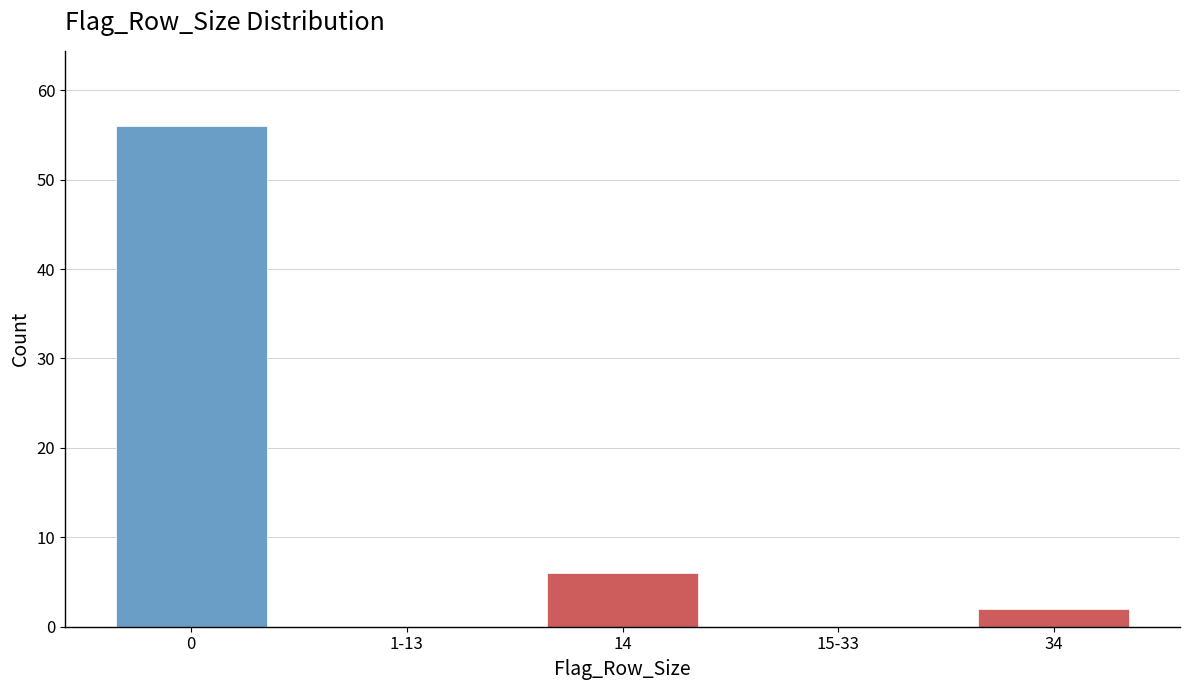

Reading left to right, what are all the values shown in this chart?

0=56	1-13=0	14=6	15-33=0	34=2